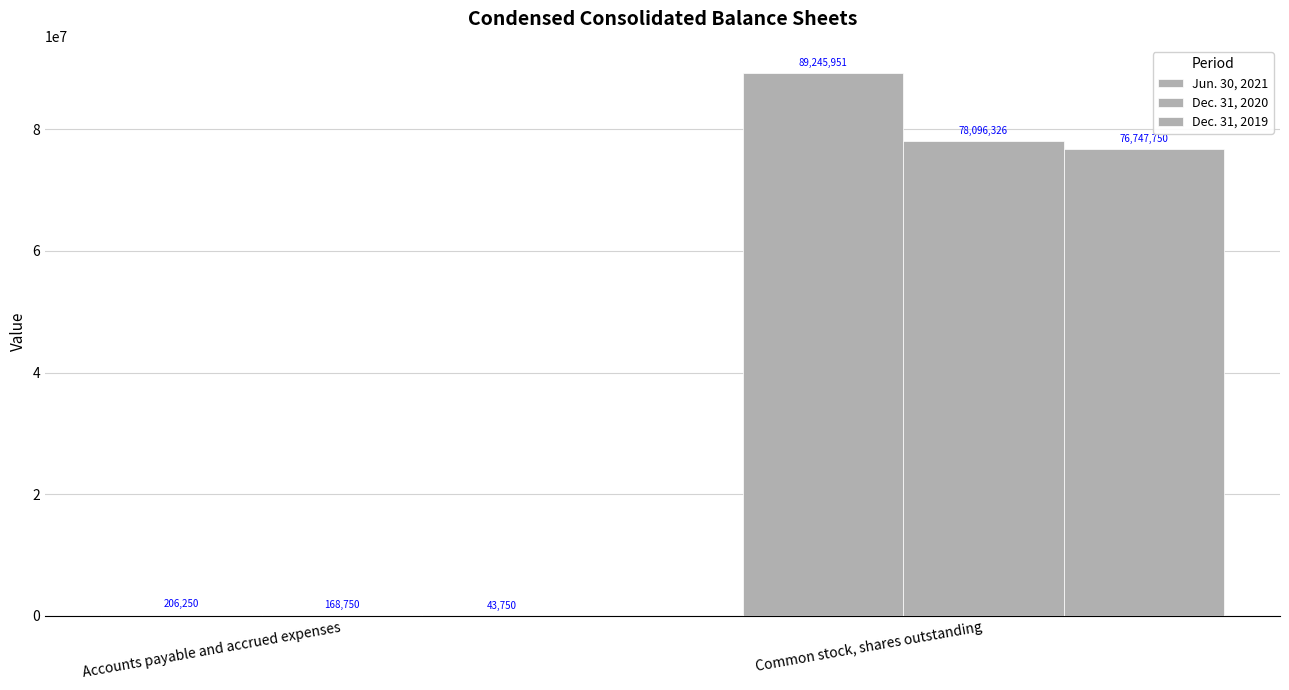

The value of Jun. 30, 2021 at Common stock, shares outstanding is 150919141. True or false?

False